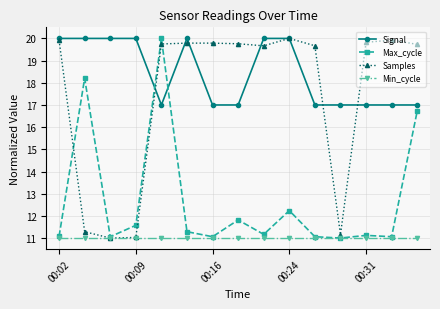

What is the greatest value displayed?

20.0